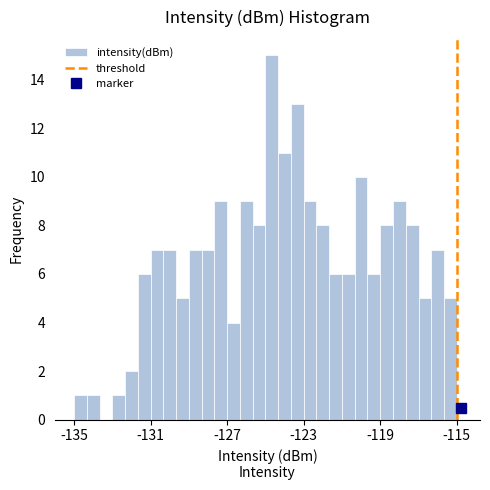

Read against the x-axis, roughly where is the centre of the tallest bar?

-124.5